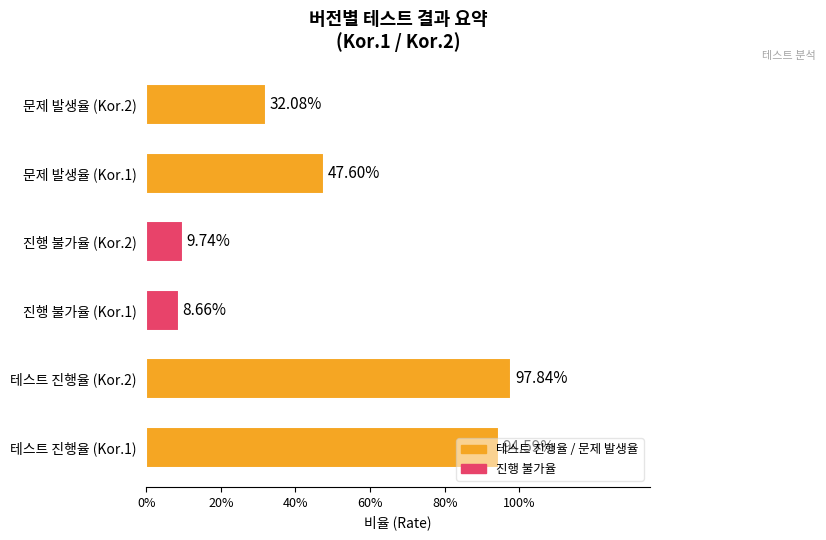

Are the bars horizontal?

Yes